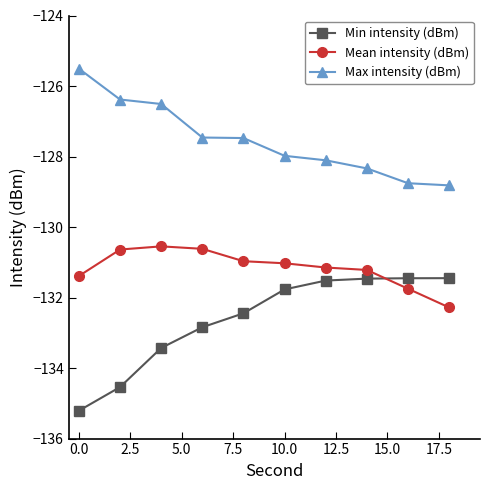

What is the sum of all Max intensity (dBm) values?

-1275.3